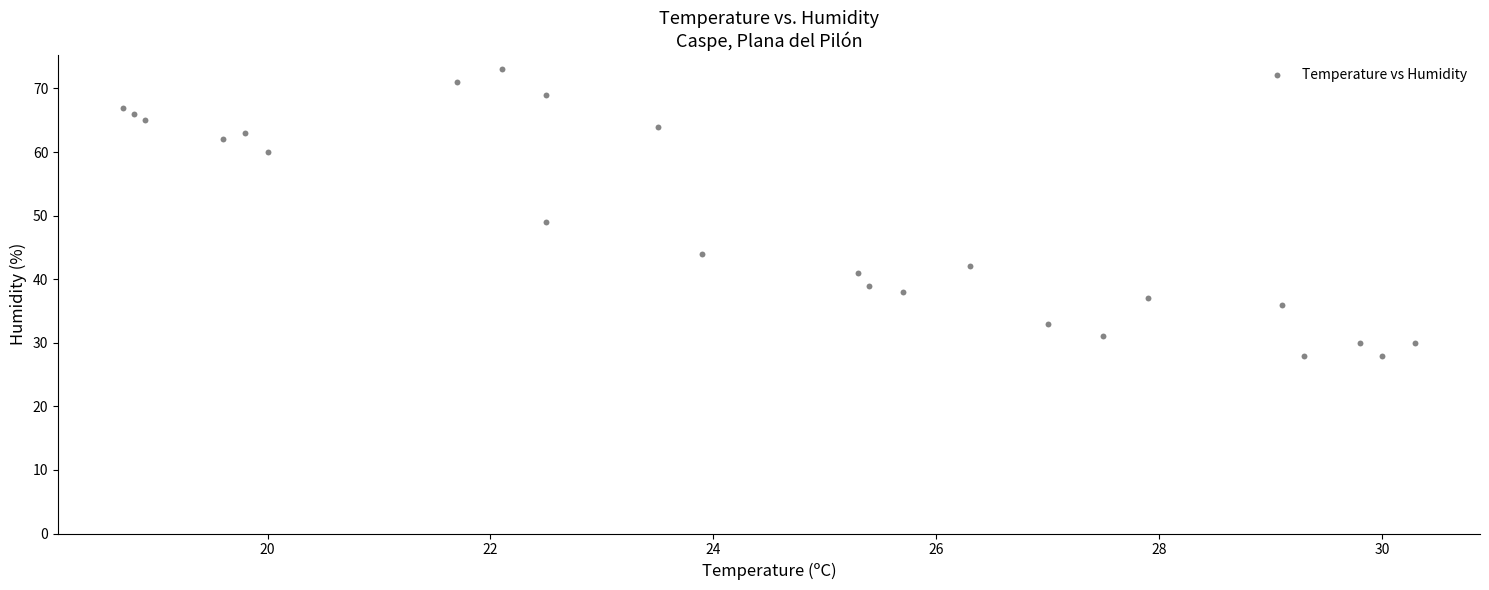

What is the range of Y values (max minus min)?

45